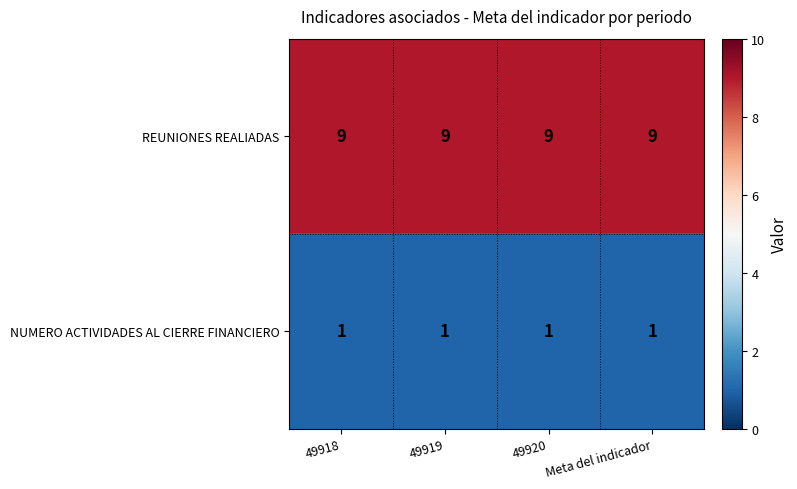

What is the greatest value displayed?

9